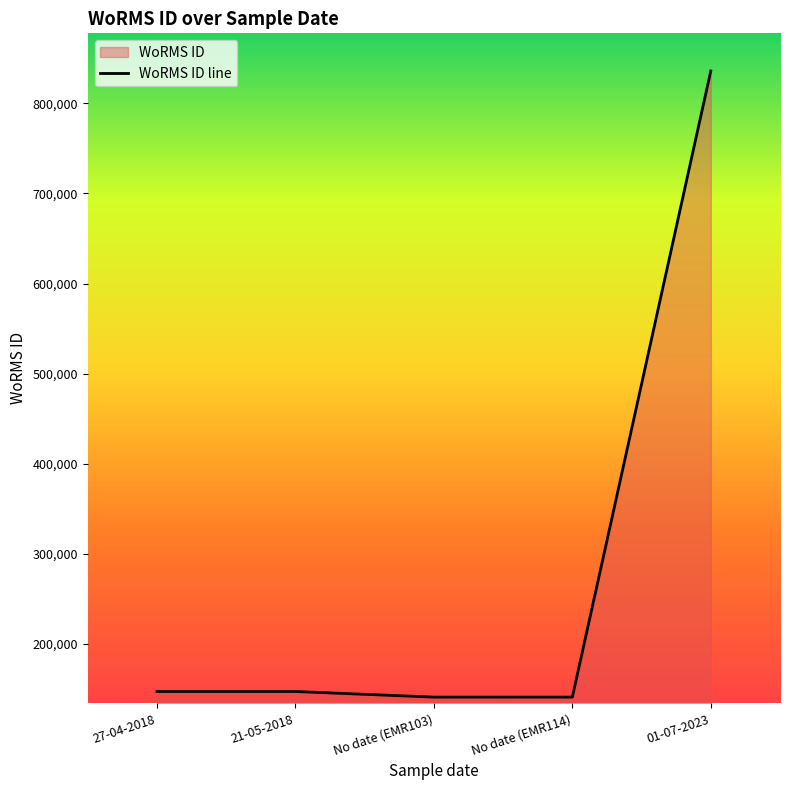

Reading right to left, what are all the values shown in this chart?

836033	140658	140656	146900	146900